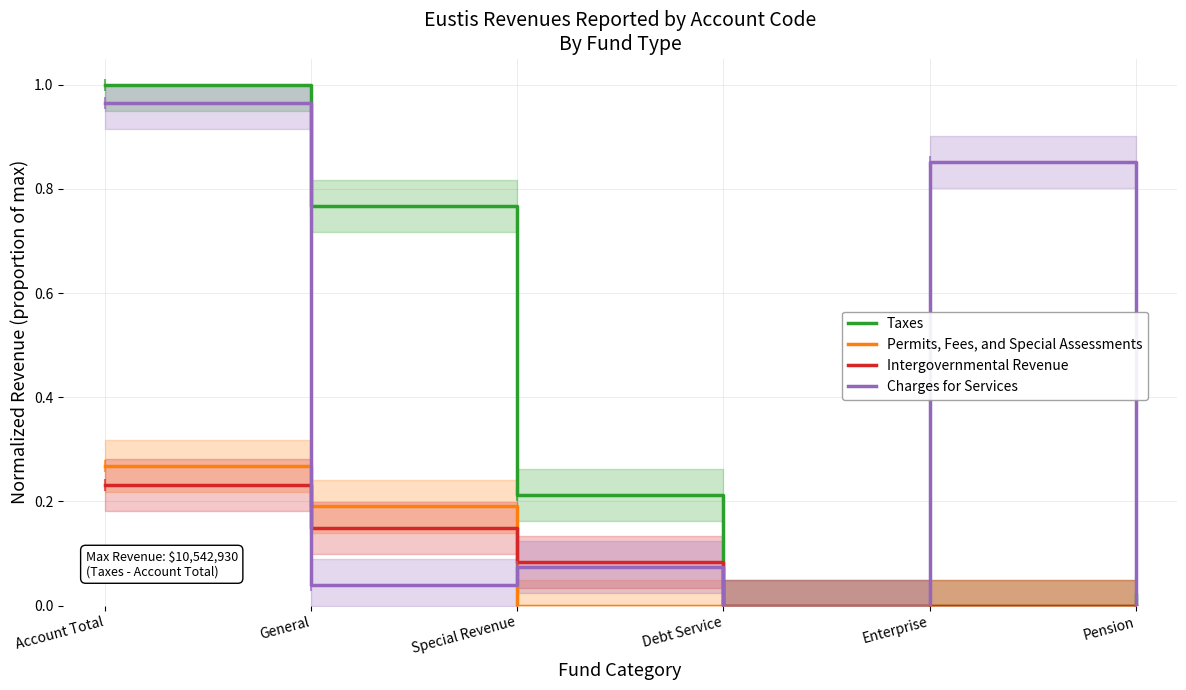

Which series has the largest total across all categories?

Taxes